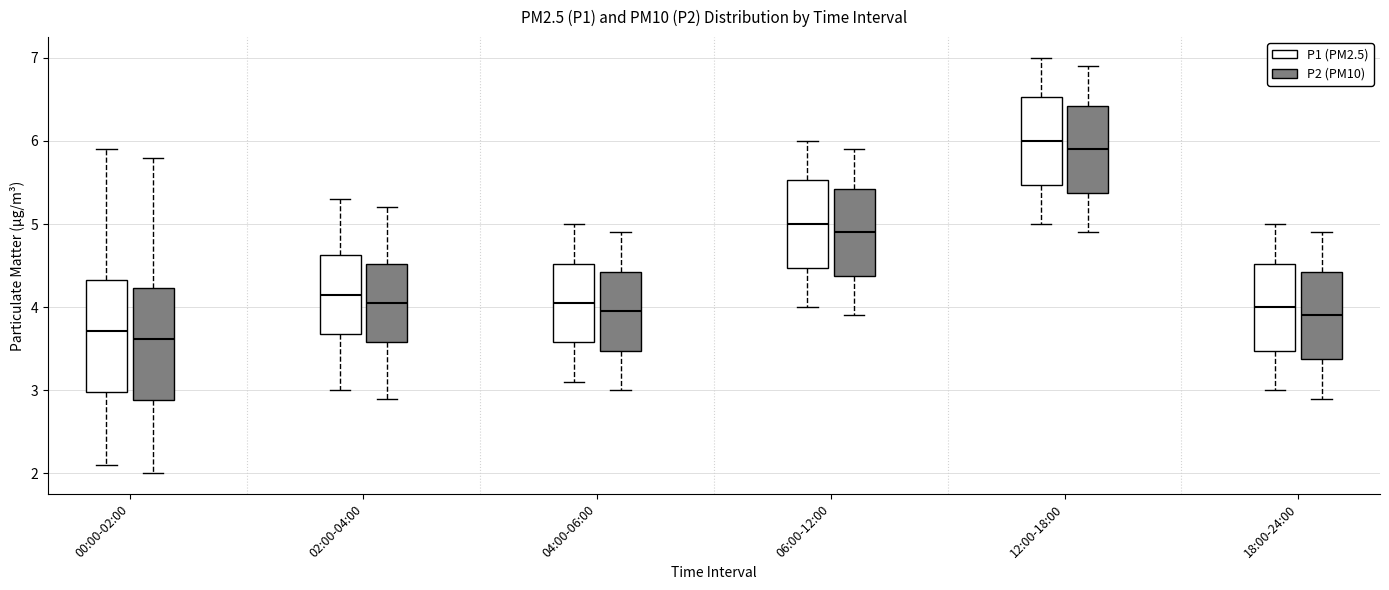

Where is the lower edge of the box for 12:00-18:00 (P2 (PM10)) on the y-axis? The values are not printed on the chart, so give them approximately, as read against the axis.

5.4